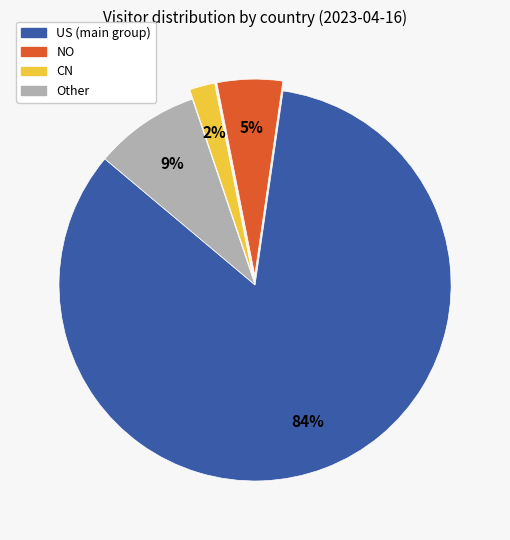

The NO slice represents 5% of the pie. True or false?

True